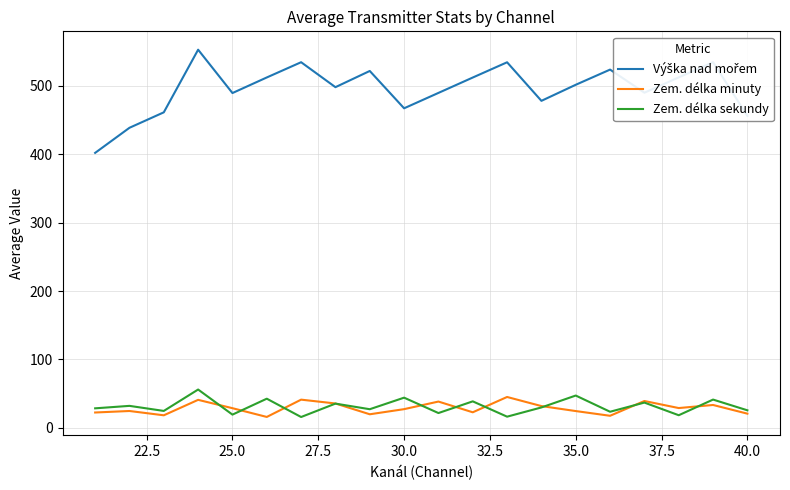

What is the maximum value for Zem. délka sekundy?

56.0